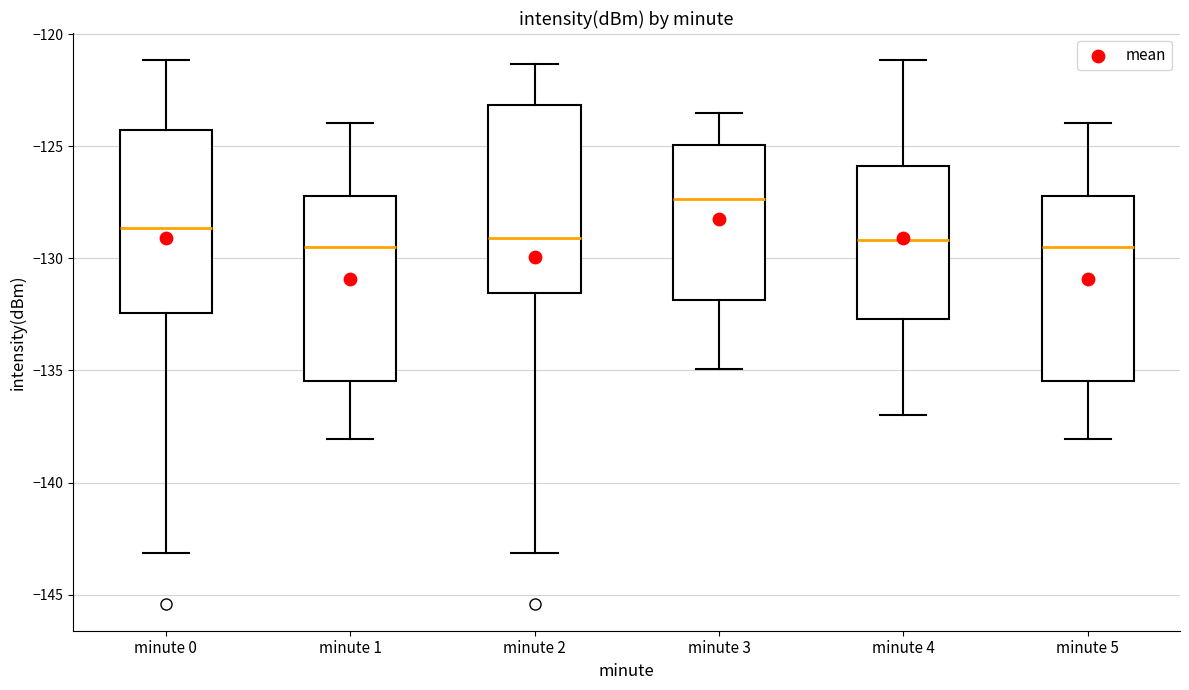

Reading left to right, read every box against the y-axis: the position of its median line, the range the box covers, and the ends of its whiskers. The values are not printed on the chart, so give them approximately, as read against the axis.

minute 0: median -128.5, box -132.5 to -124.5, whiskers -143.0 to -121.0
minute 1: median -129.5, box -135.5 to -127.0, whiskers -138.0 to -124.0
minute 2: median -129.0, box -131.5 to -123.0, whiskers -143.0 to -121.5
minute 3: median -127.5, box -132.0 to -125.0, whiskers -135.0 to -123.5
minute 4: median -129.0, box -132.5 to -126.0, whiskers -137.0 to -121.0
minute 5: median -129.5, box -135.5 to -127.0, whiskers -138.0 to -124.0